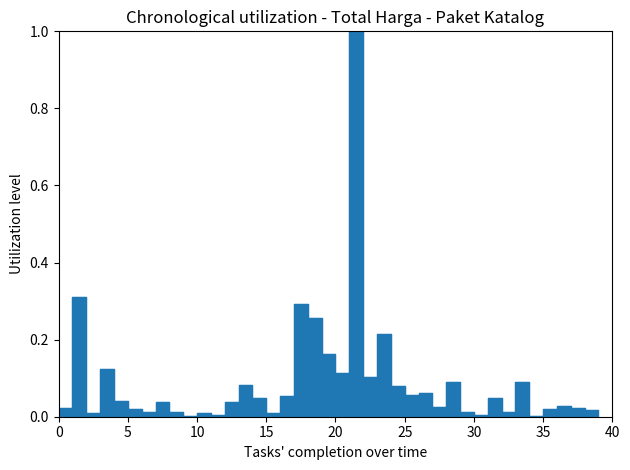

What is the difference between the maximum and minimum values?

1.0